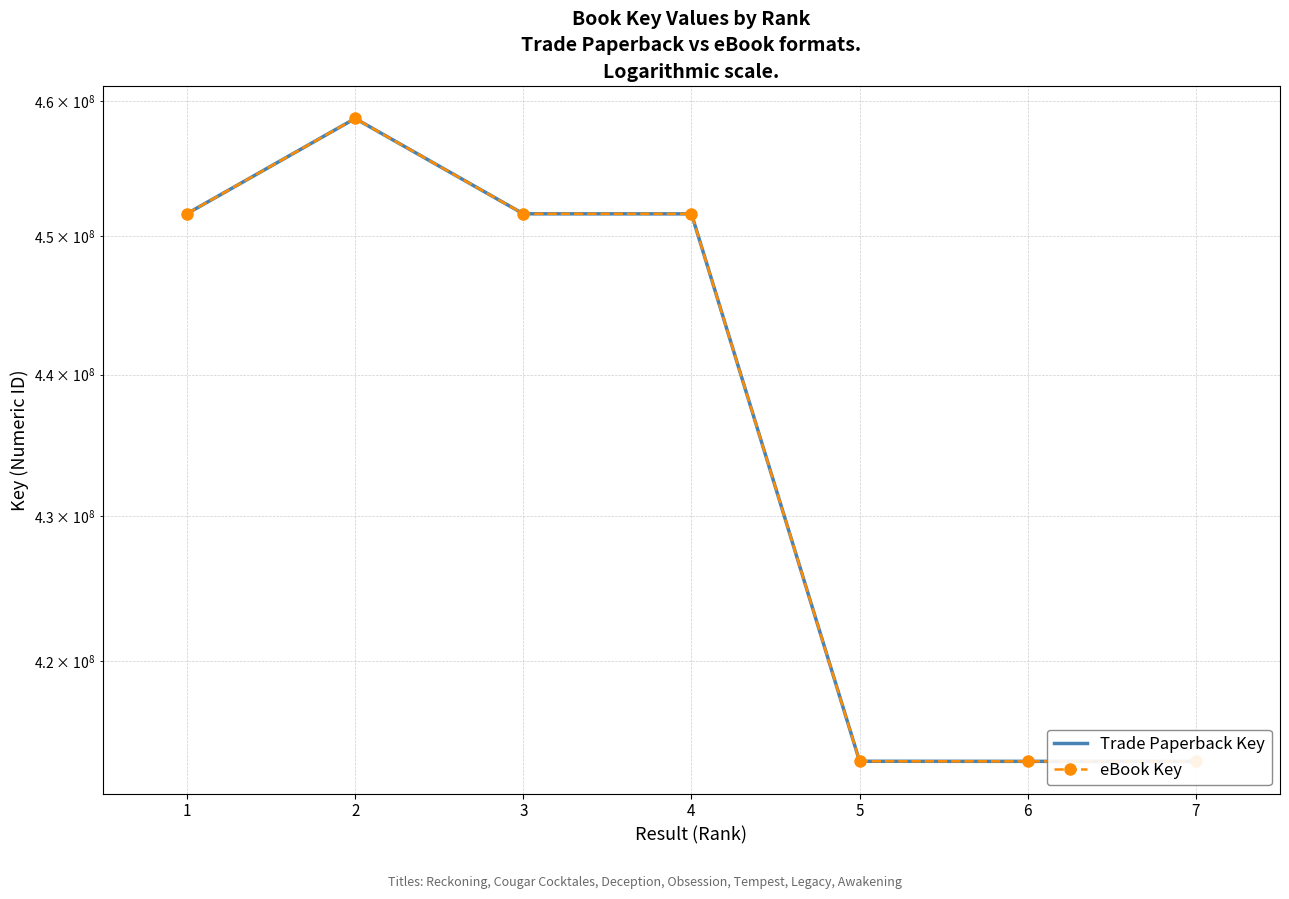

Reading right to left, extract all data points from this chart.

Trade Paperback Key: 413214313	413216552	413222355	451648472	451652402	458700689	451661268
eBook Key: 413214313	413216552	413222355	451648472	451652402	458700689	451661268